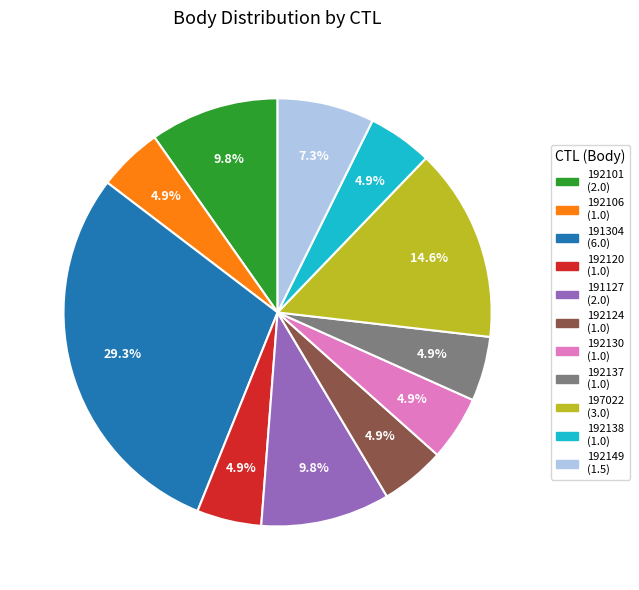

What percentage is NOT represented by 192138?

95.1%